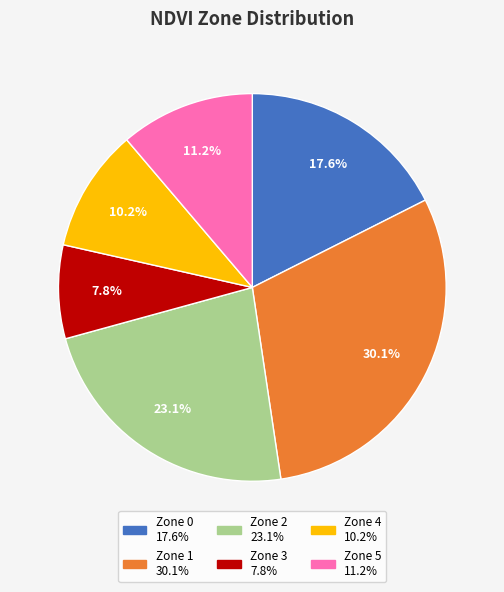

Is the sum of Zone 0 and Zone 1 greater than half?

No